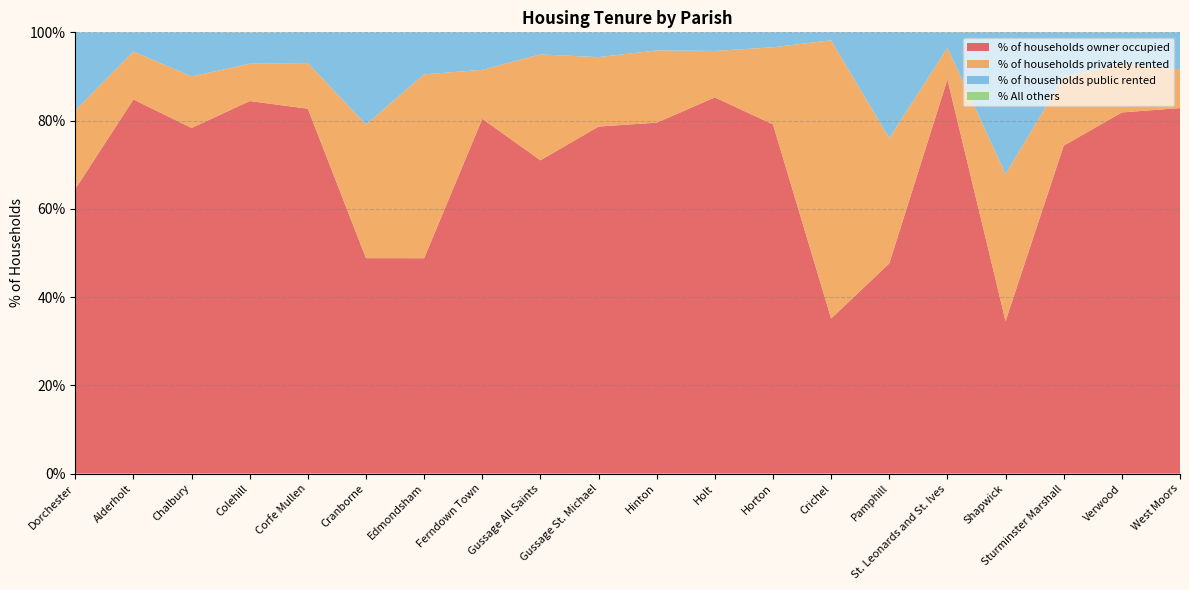

Reading left to right, transcribe all the data shown in this chart.

% of households owner occupied: 64.5	84.8	78.3	84.4	82.7	48.8	48.8	80.4	71.0	78.7	79.5	85.2	79.1	35.1	47.6	89.3	34.6	74.3	81.8	82.8
% of households privately rented: 17.8	10.9	11.7	8.5	10.4	30.3	41.7	11.1	24.0	15.7	16.4	10.5	17.5	63.1	28.4	7.2	33.3	15.6	10.9	8.8
% of households public rented: 17.7	4.3	10.0	7.1	7.0	20.9	9.5	8.5	5.0	5.6	4.1	4.2	3.4	1.8	24.0	3.5	32.1	10.1	7.2	8.4
% All others: 0.0	0.0	0.0	0.0	0.0	0.0	0.0	0.0	0.0	0.0	0.0	0.0	0.0	0.0	0.0	0.0	0.0	0.0	0.0	0.0